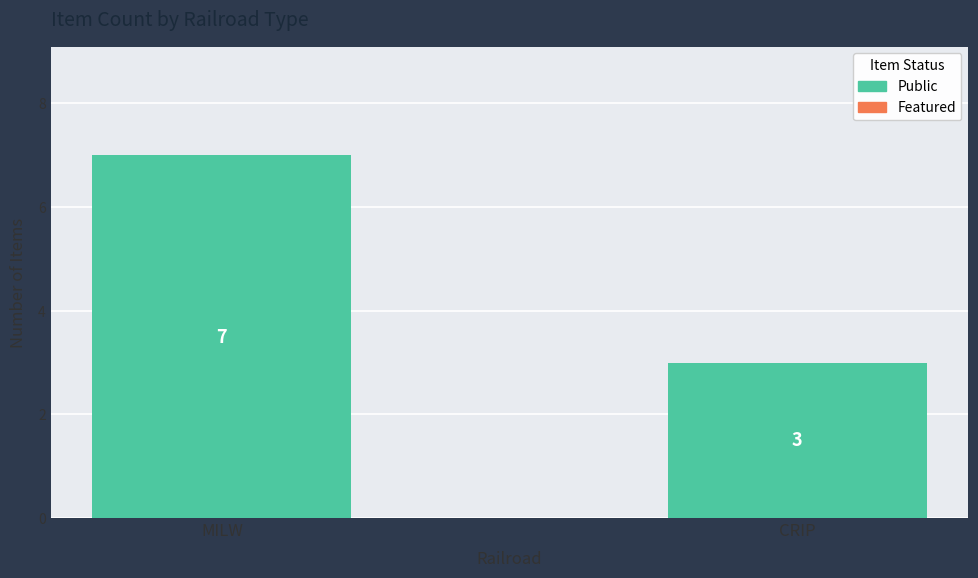

What is the difference between the maximum and minimum values?

4